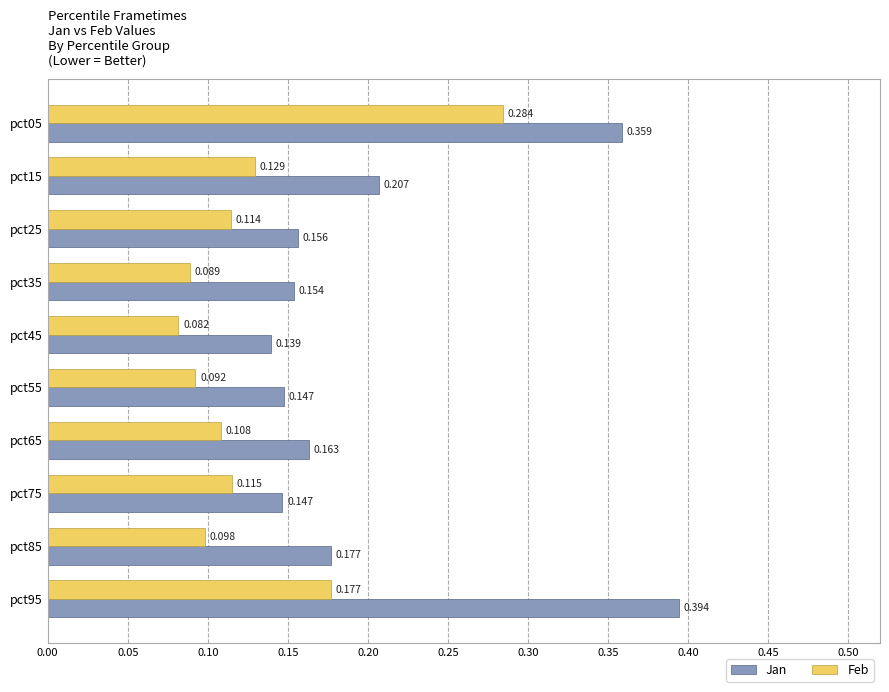

Rank the series at pct15 from highest to lowest value.

Jan, Feb